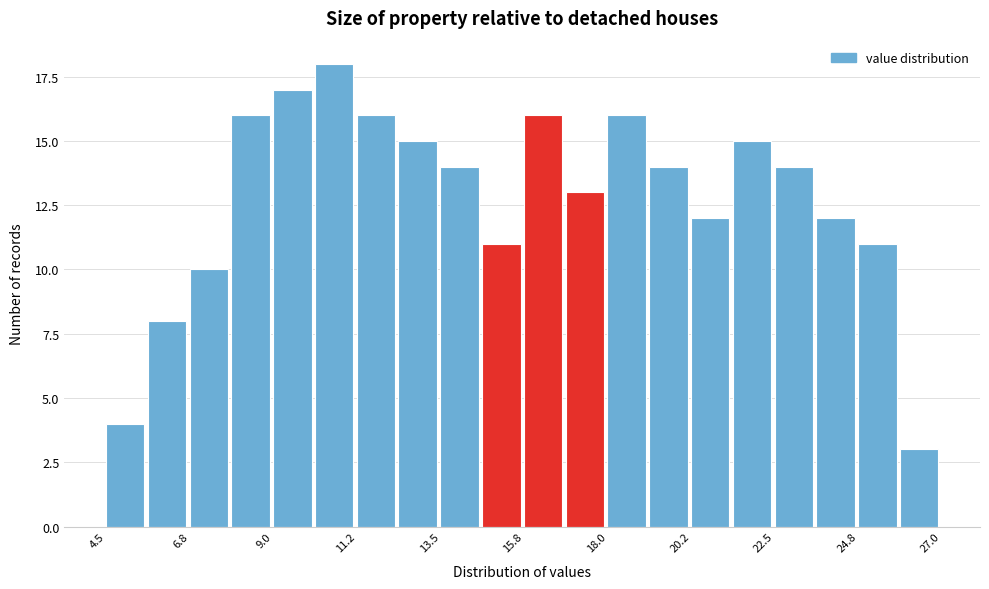

Around what value on the x-axis is the tallest bar? Give the approximate position of its centre, as read against the axis.

10.5